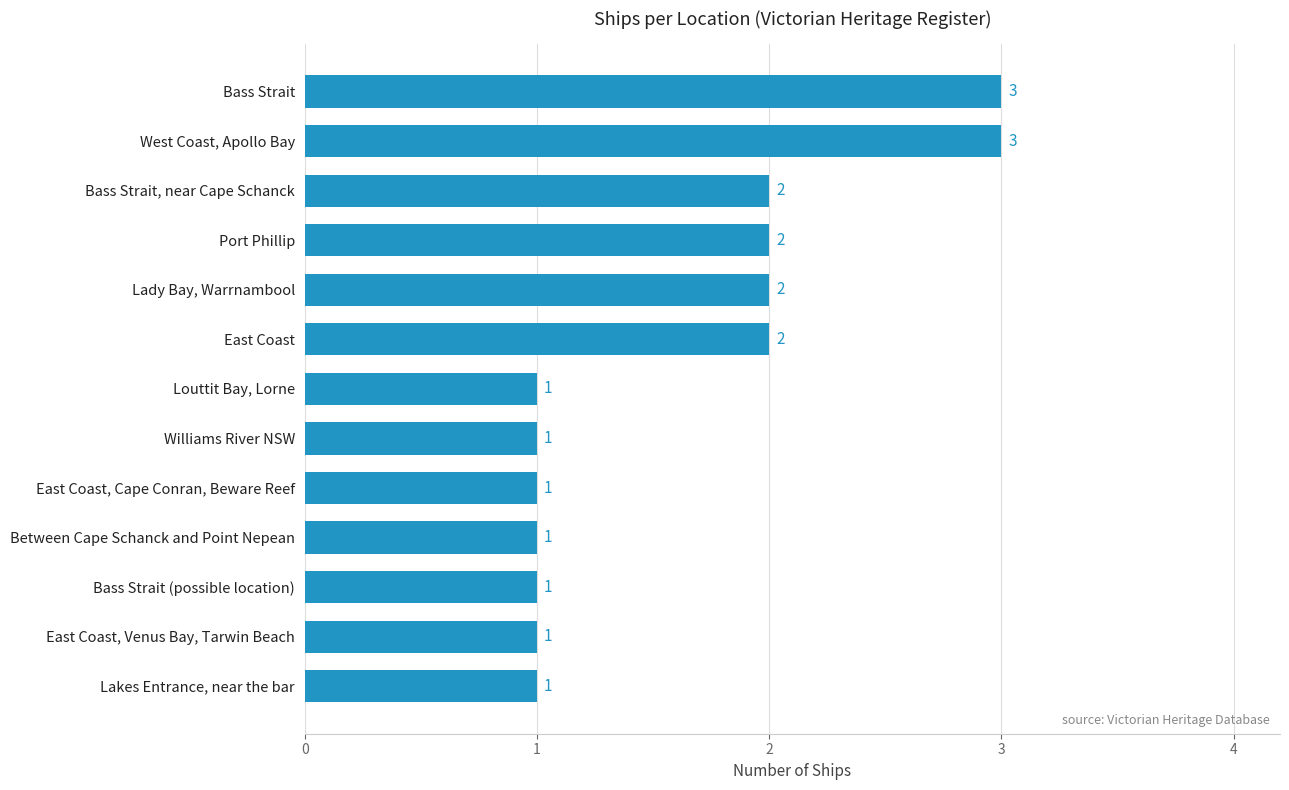

What is the change in value from Between Cape Schanck and Point Nepean to Port Phillip?

+1